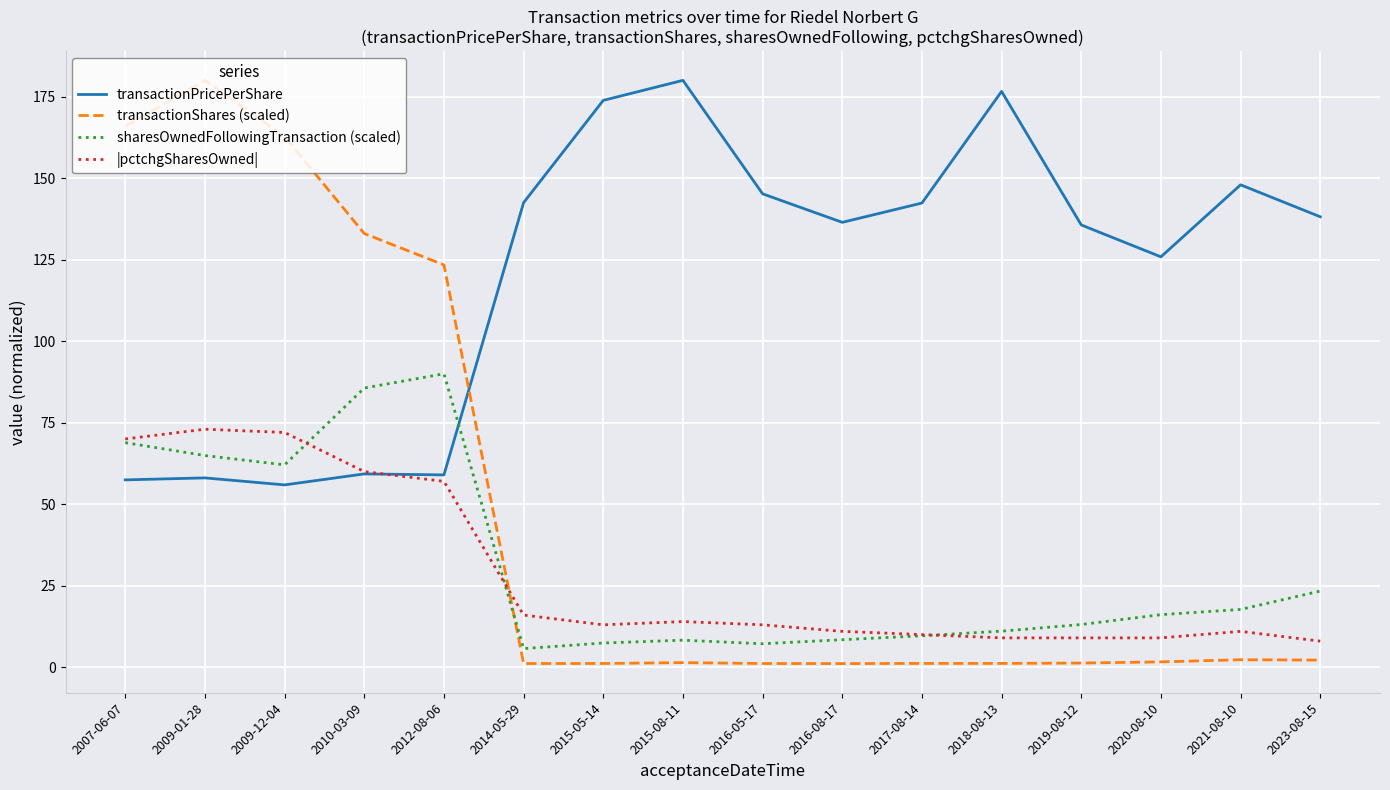

Where is |pctchgSharesOwned| nearest to the value 40?

2012-08-06